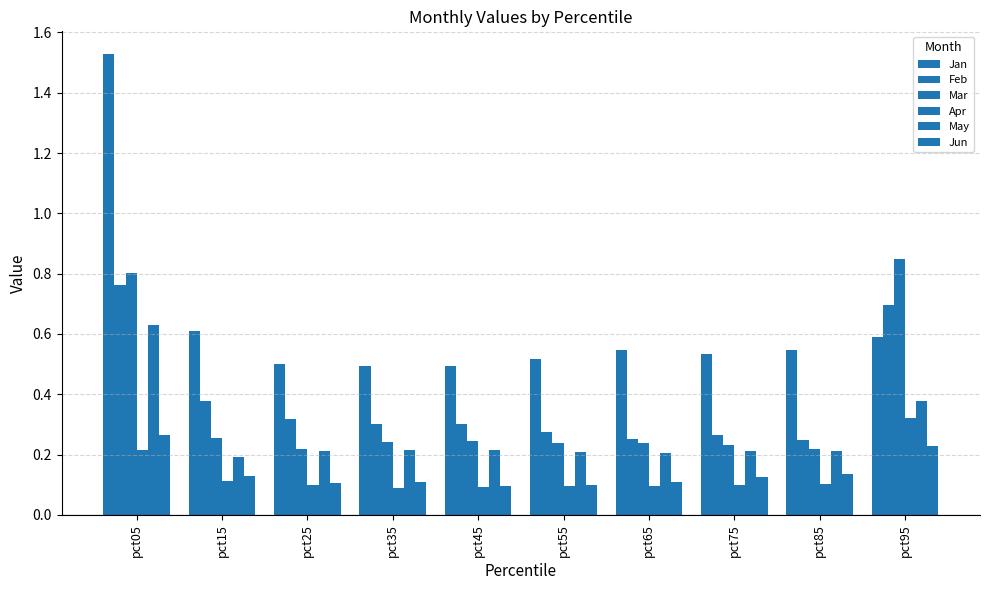

What is the value of the Jun bar at the 3rd from the left?

0.1